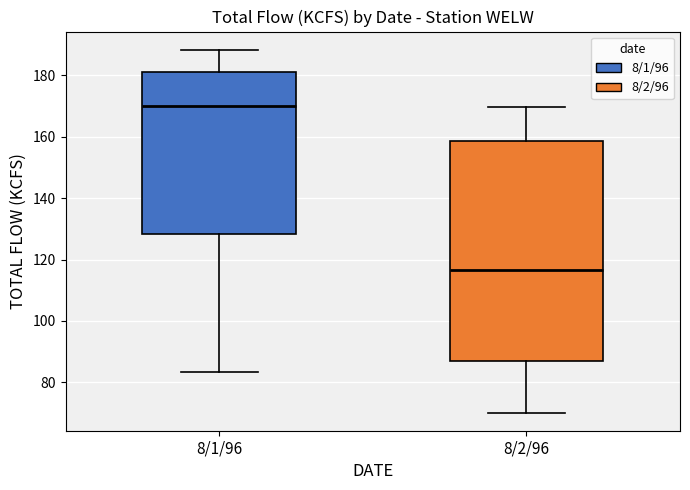

Reading left to right, transcribe this box plot: for each box, give where its median line is, the range the box spans, and where its two whiskers end, as read against the y-axis. The values are not printed on the chart, so give them approximately, as read against the axis.

8/1/96: median 170, box 128 to 180, whiskers 84 to 188
8/2/96: median 116, box 86 to 158, whiskers 70 to 170